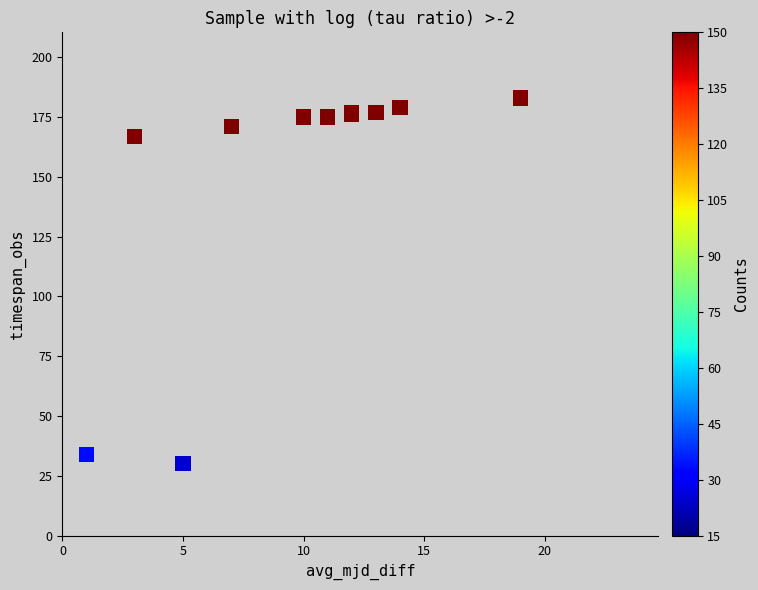

What Y value in the scatter plot is closest to 106?

167